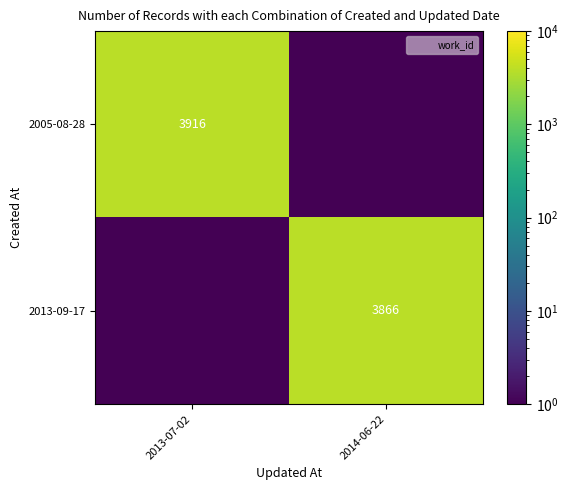

How many data points in 2013-09-17 are less than 3866?

1